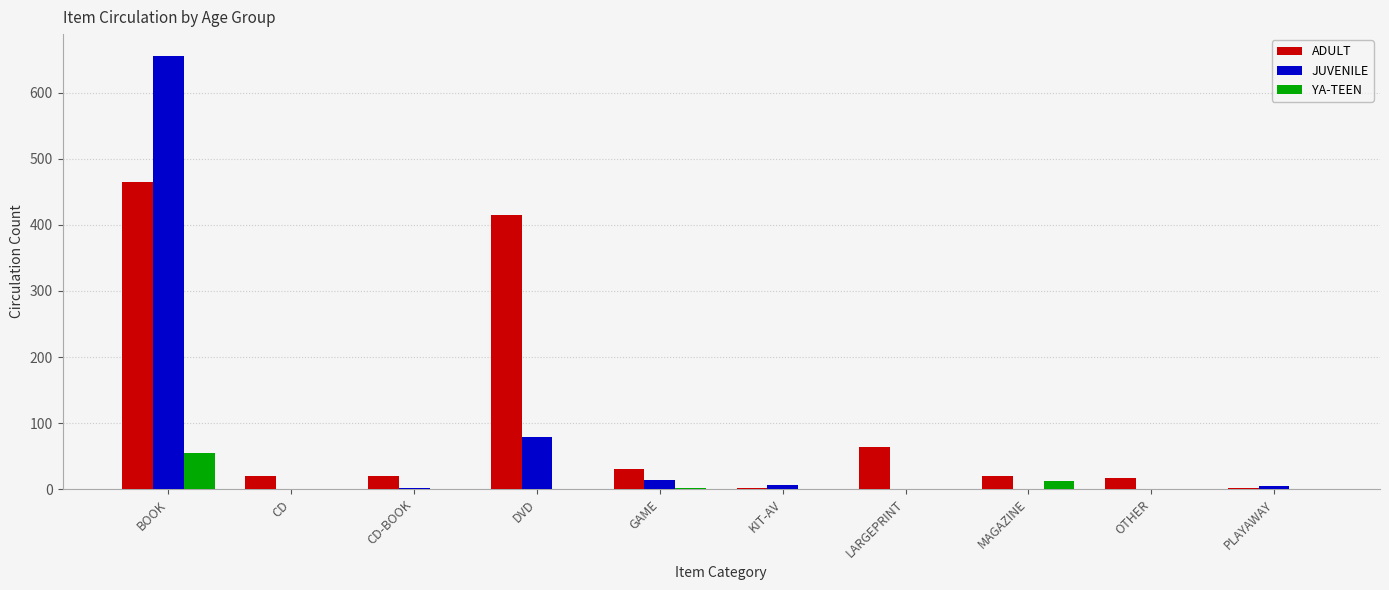

What is the difference between the JUVENILE values at MAGAZINE and CD-BOOK?

1